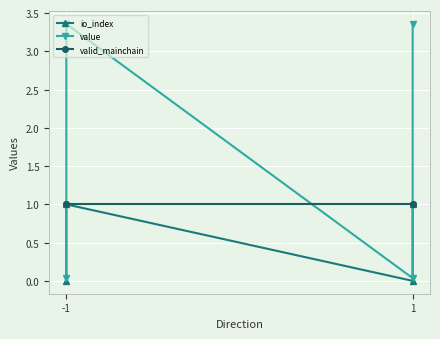

Between which two adjacent categories do valid_mainchain and value first intersect?

-1 and -1